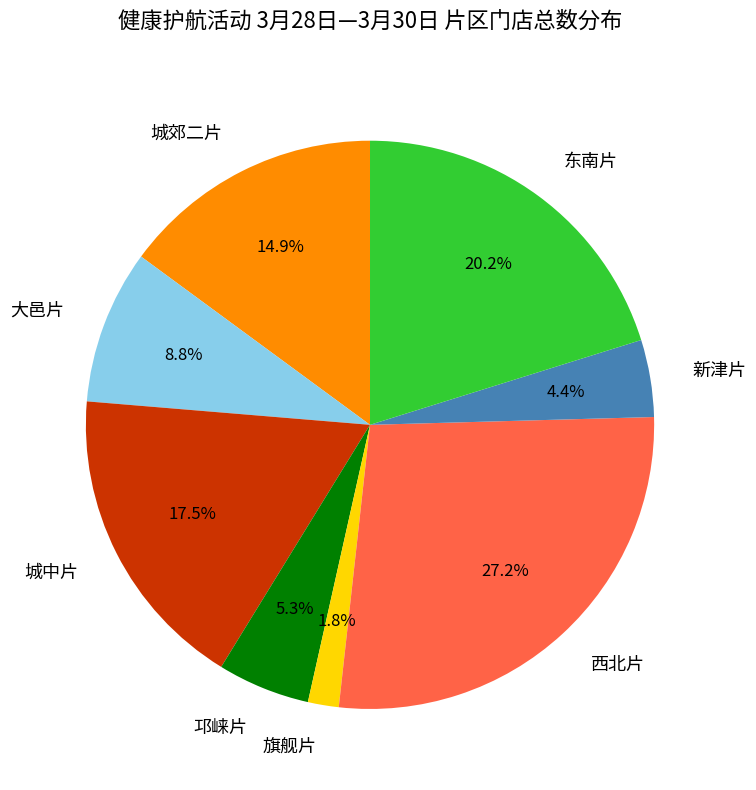

Is the sum of 旗舰片 and 城郊二片 greater than half?

No